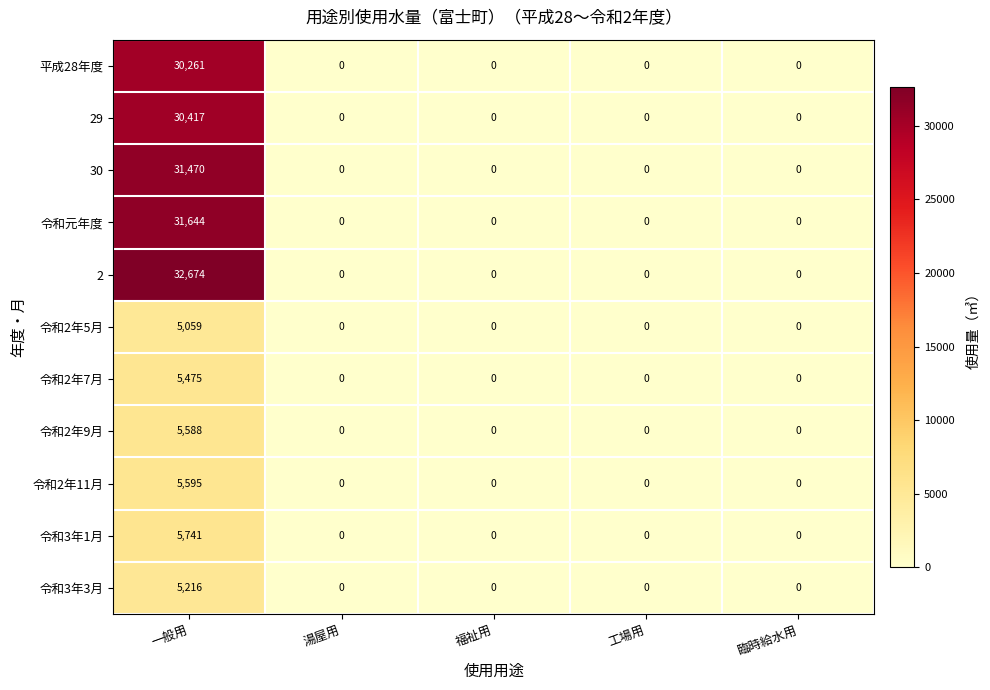

At which category is the sum across all series the highest?

一般用